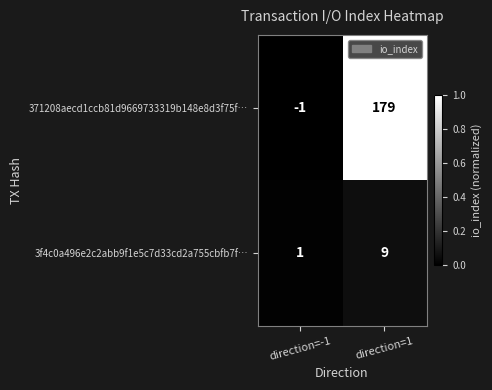

Where is 371208aecd1ccb81d9669733319b148e8d3f75f… nearest to the value 89?

direction=-1